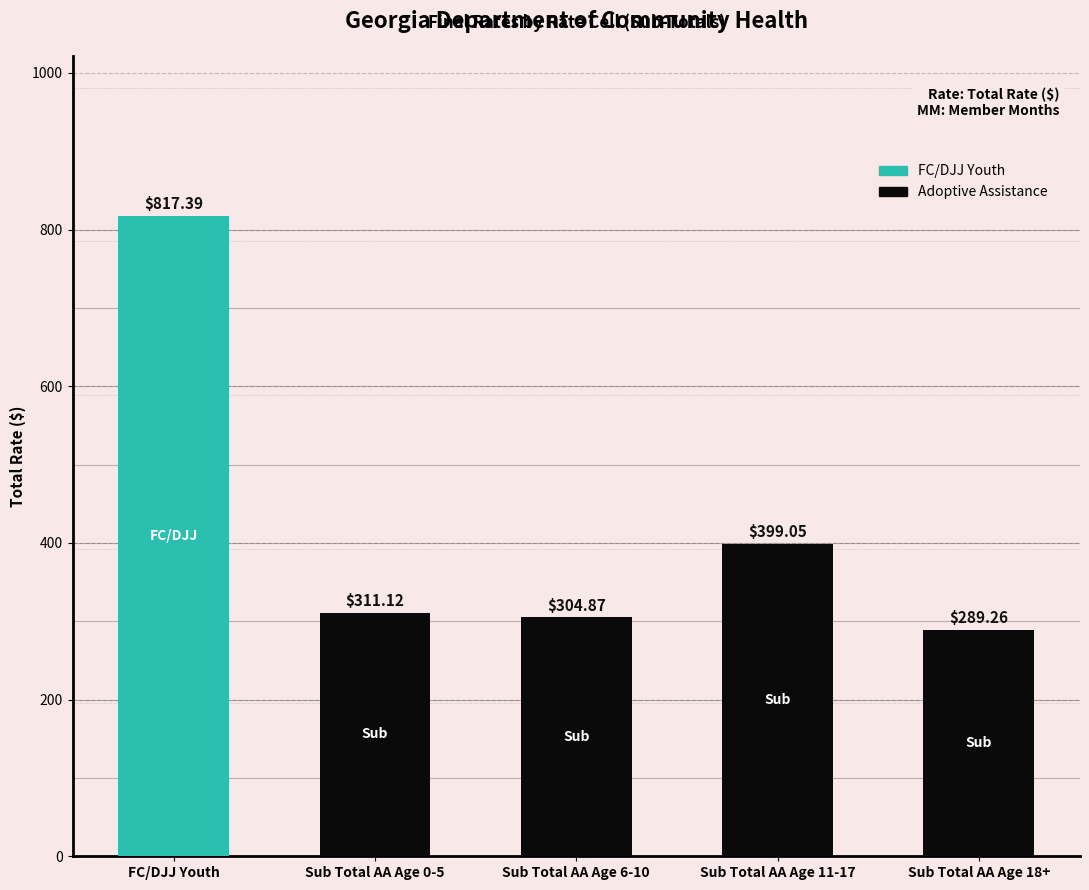

How many data points does each series have?

5